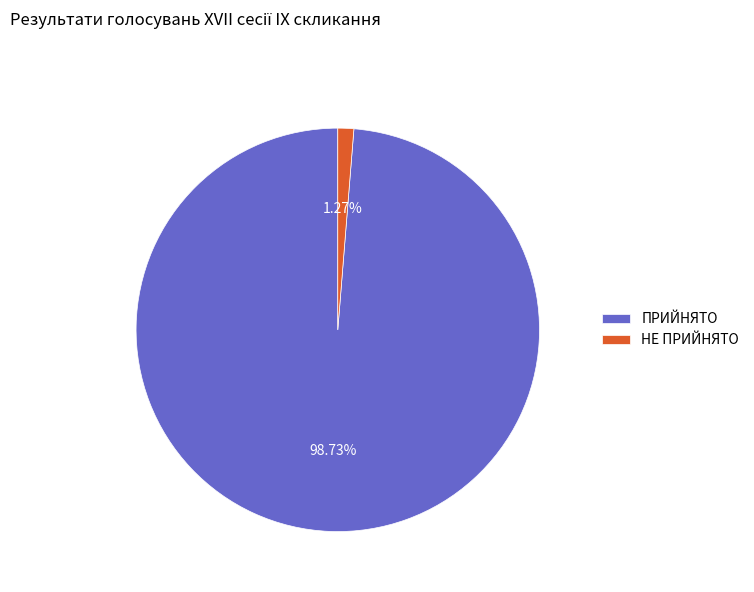

How many slices are in this pie chart?

2